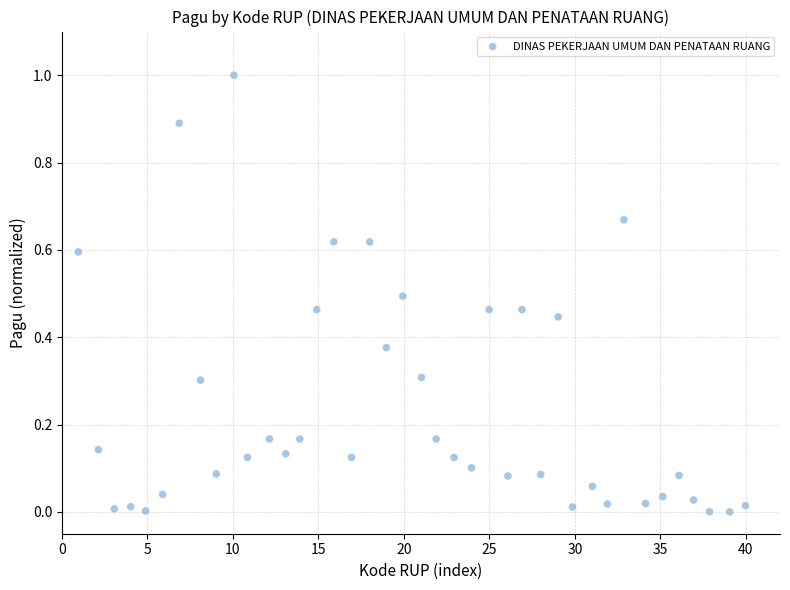

What is the range of X values (max minus min)?

39.0